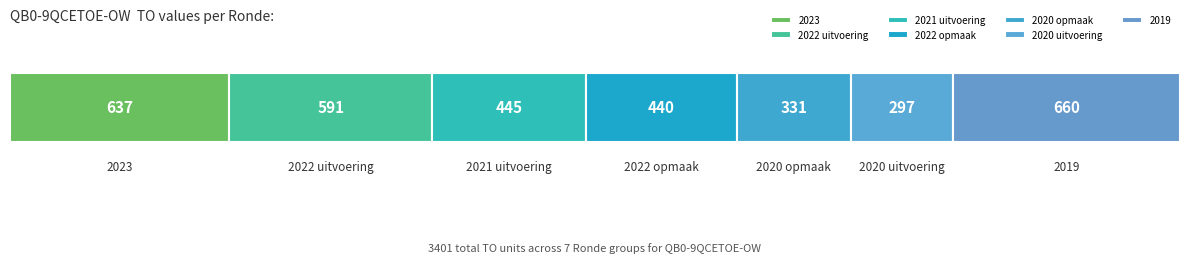

What is the label of the 7th bar from the left?

2019